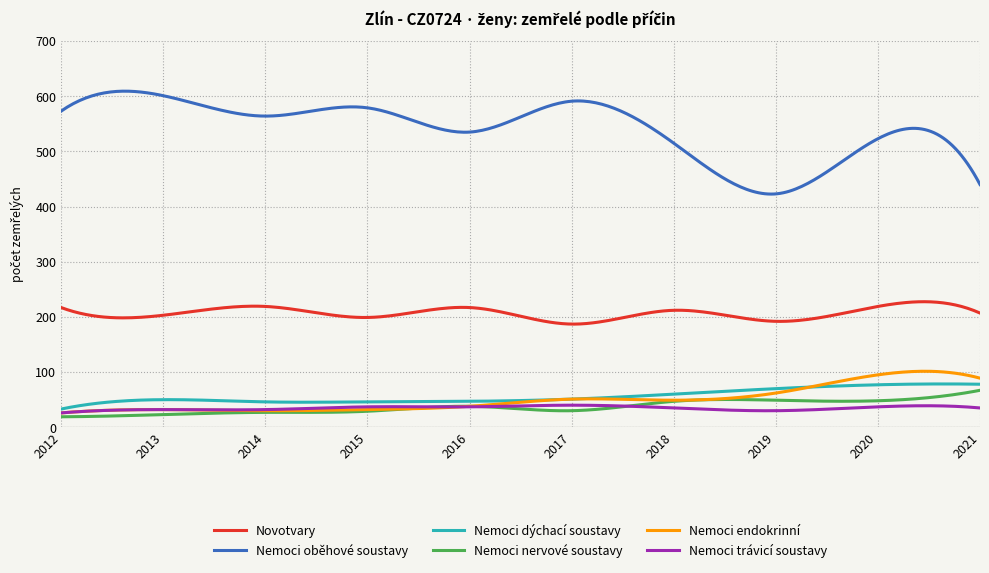

Which series has the widest spread of values?

Nemoci oběhové soustavy